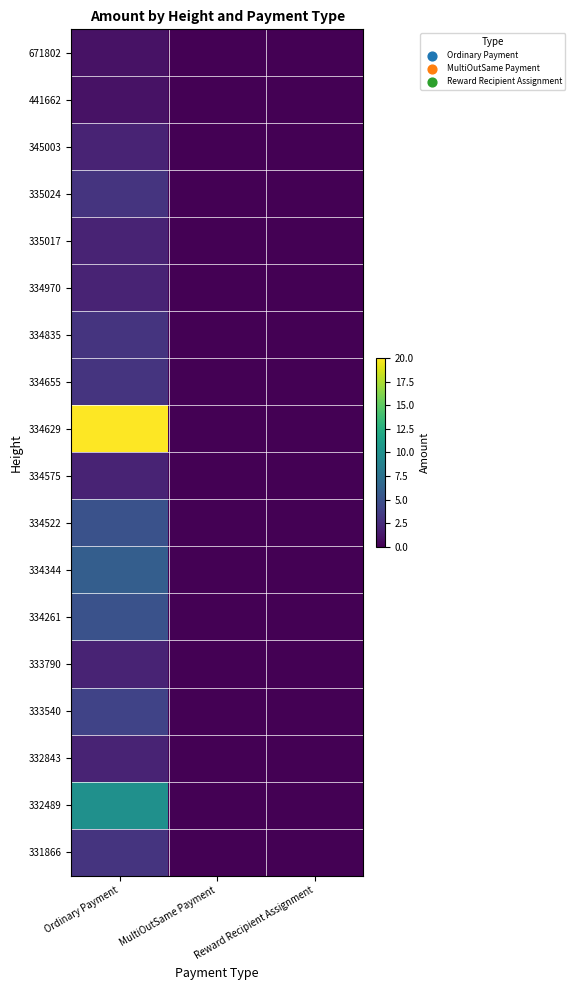

List the series in order of their peak value, highest first.

334629, 332489, 334344, 334522, 334261, 333540, 335024, 334835, 334655, 331866, 345003, 335017, 334970, 334575, 333790, 332843, 671802, 441662